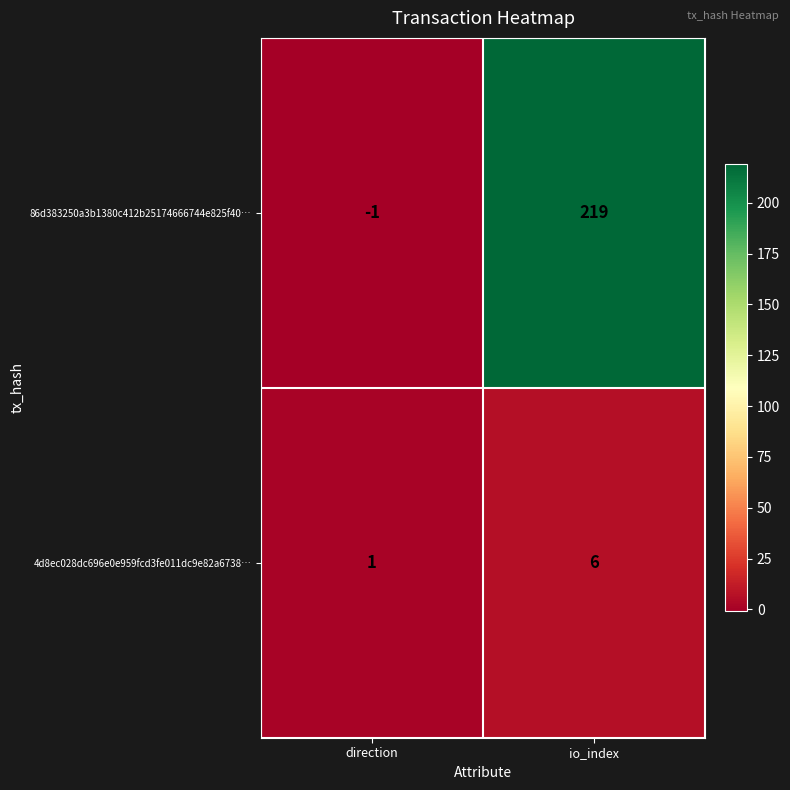

Between direction and io_index, which series saw the biggest shift?

86d383250a3b1380c412b25174666744e825f40…